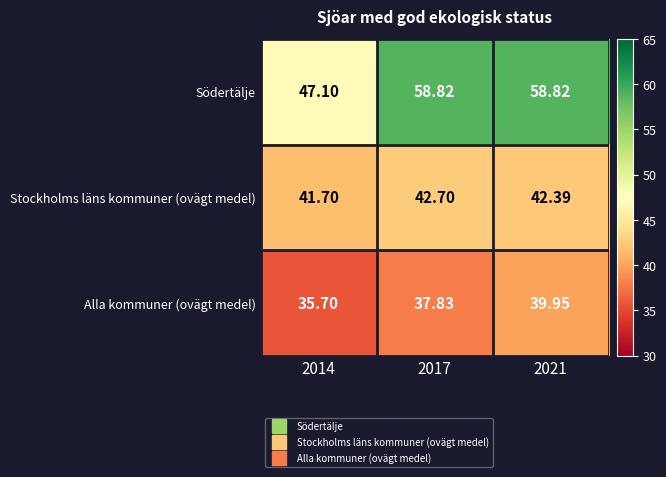

What is the maximum value shown in the chart?

58.8